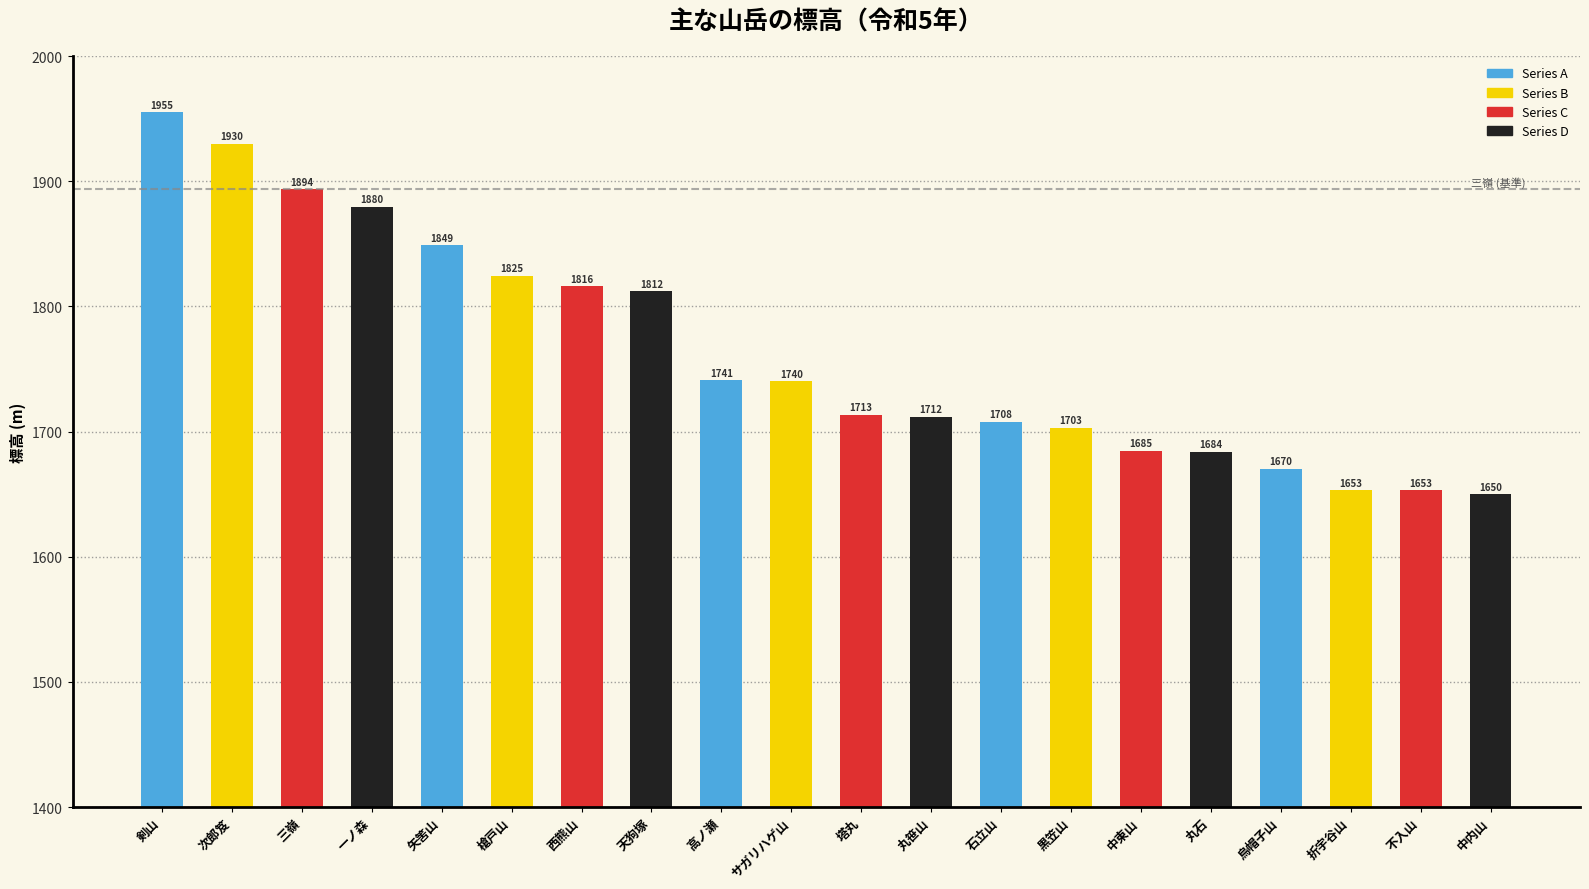

Is it true that the value at 烏帽子山 is 2998.1?

False